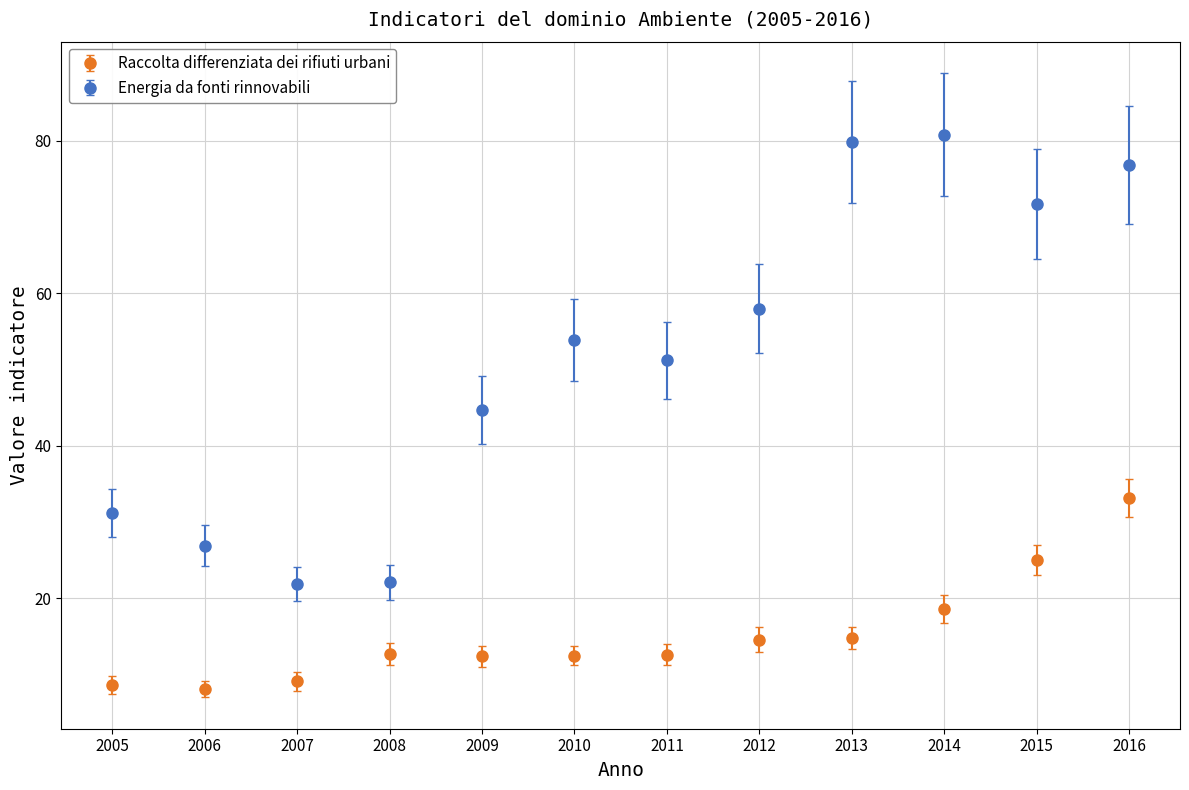

What is the spread (max minus min) of values at 2010?

41.4